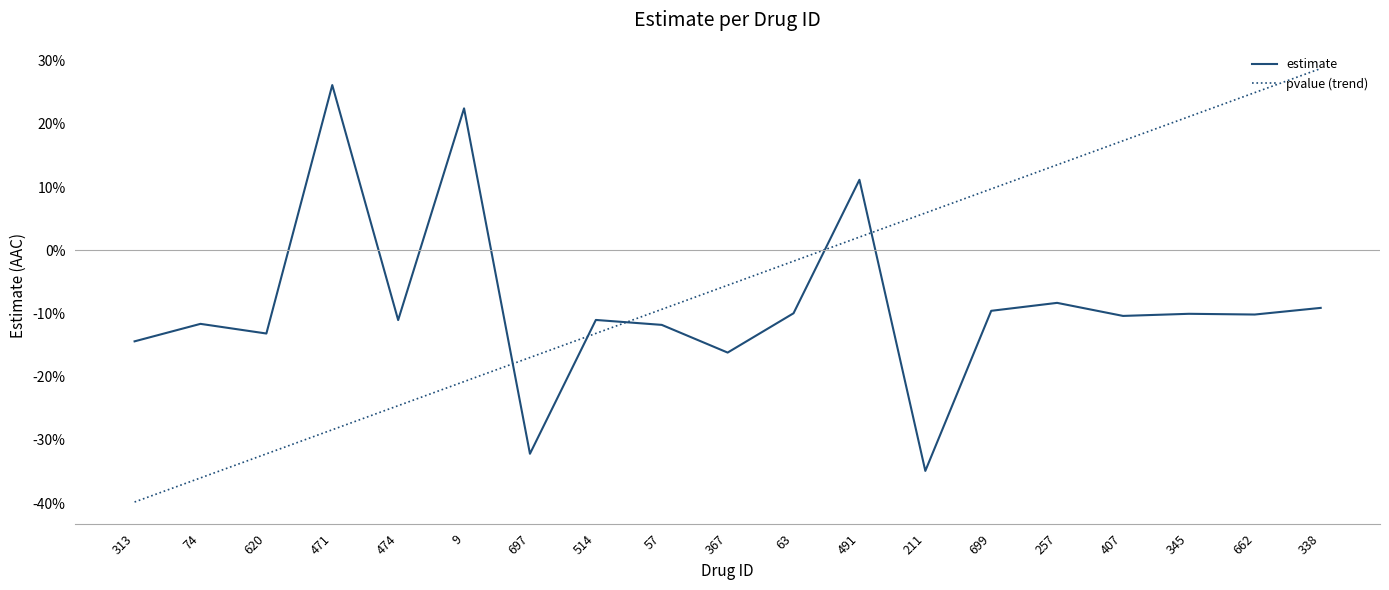

Which has a higher value, 699 or 338?

338